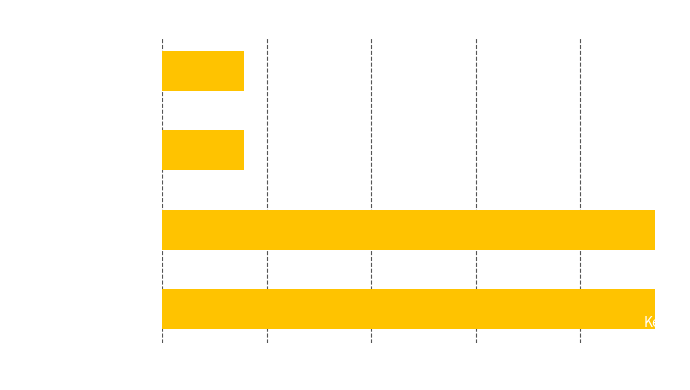

Is it true that the value at Hardcover (Ada) is 782714928?

False